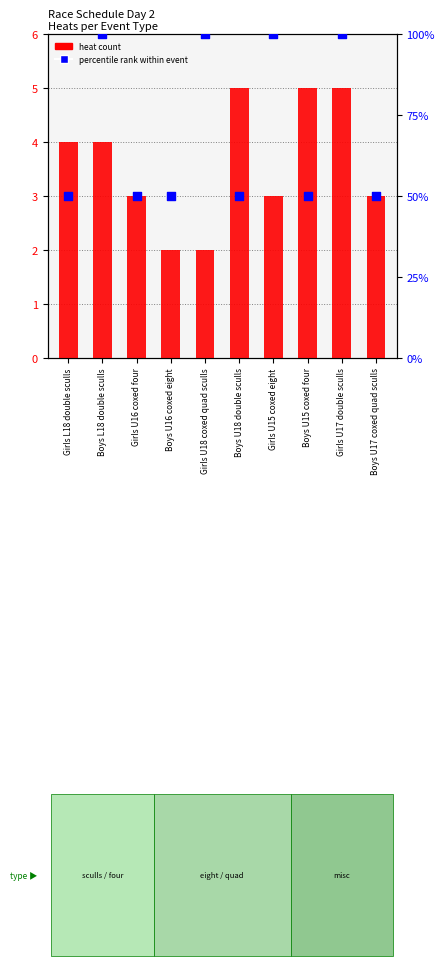

At which category is the sum across all series the highest?

Girls U17 double sculls